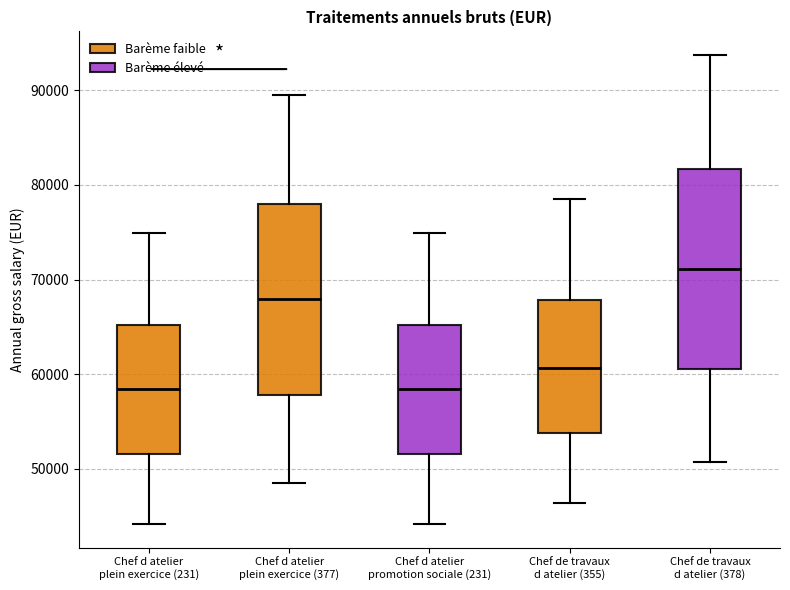

Reading left to right, read every box against the y-axis: the position of its median line, the range the box covers, and the ends of its whiskers. The values are not printed on the chart, so give them approximately, as read against the axis.

Chef d atelier plein exercice (231): median 58000, box 52000 to 65000, whiskers 44000 to 75000
Chef d atelier plein exercice (377): median 68000, box 58000 to 78000, whiskers 49000 to 90000
Chef d atelier promotion sociale (231): median 58000, box 52000 to 65000, whiskers 44000 to 75000
Chef de travaux d atelier (355): median 61000, box 54000 to 68000, whiskers 46000 to 78000
Chef de travaux d atelier (378): median 71000, box 61000 to 82000, whiskers 51000 to 94000